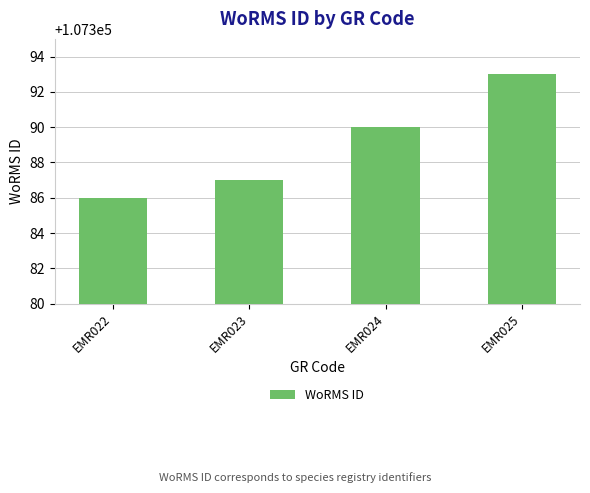

How many distinct data groups are displayed?

1